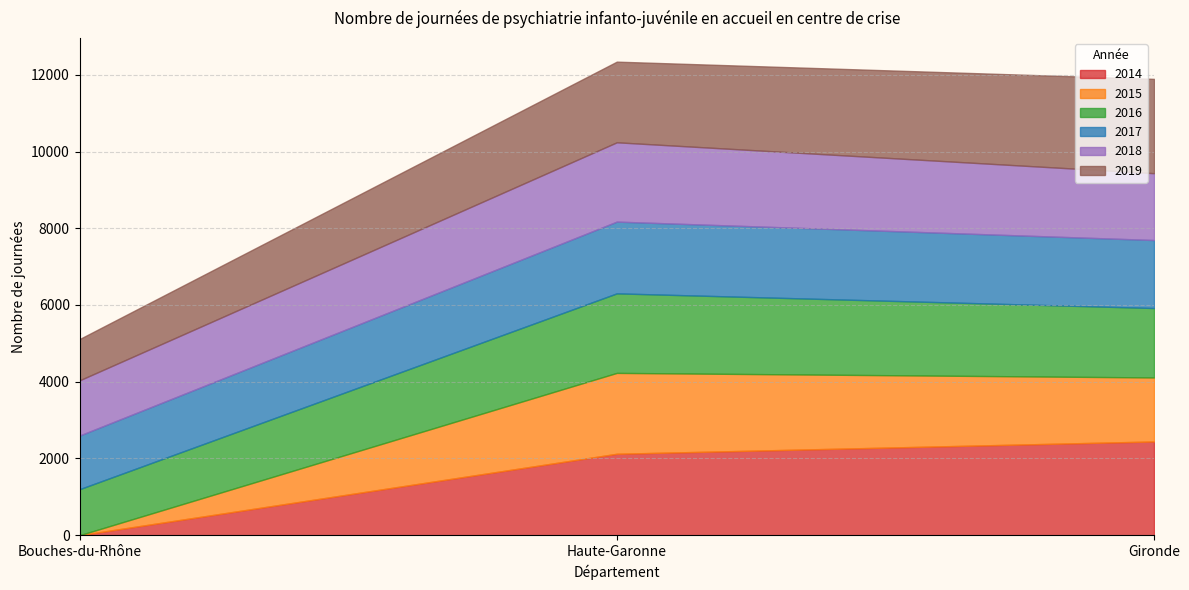

True or false: 2014 has a value of 0 at Bouches-du-Rhône.

True